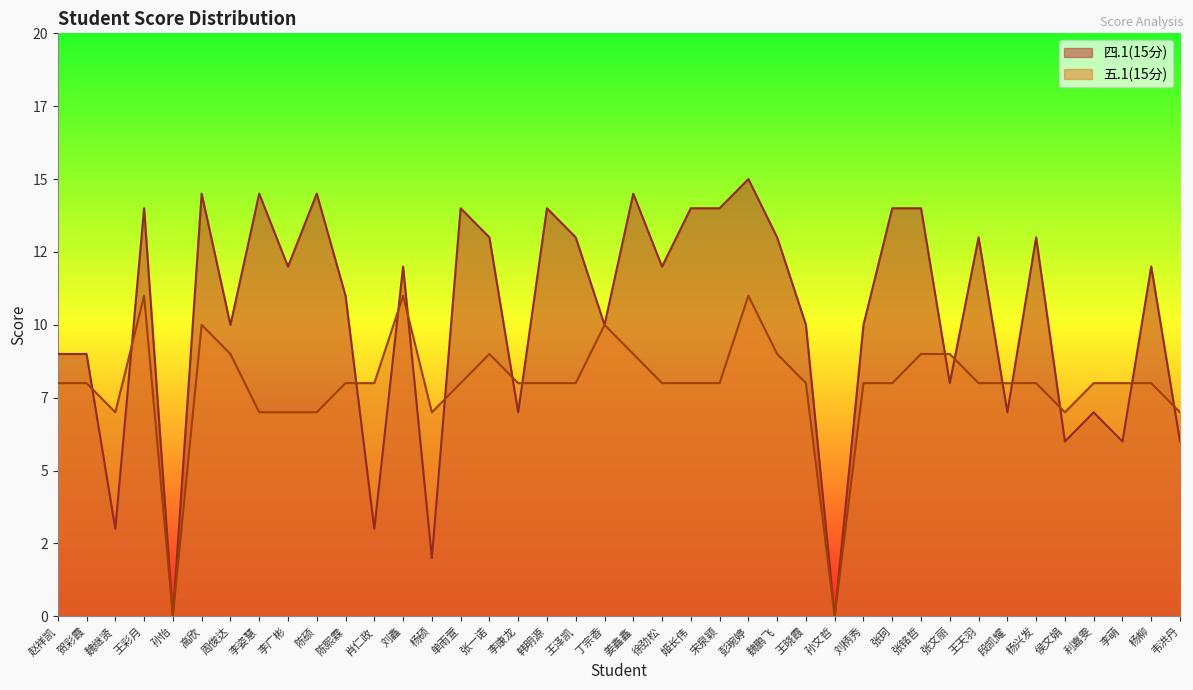

Rank the series by their average value, from highest to lowest.

四.1(15分), 五.1(15分)